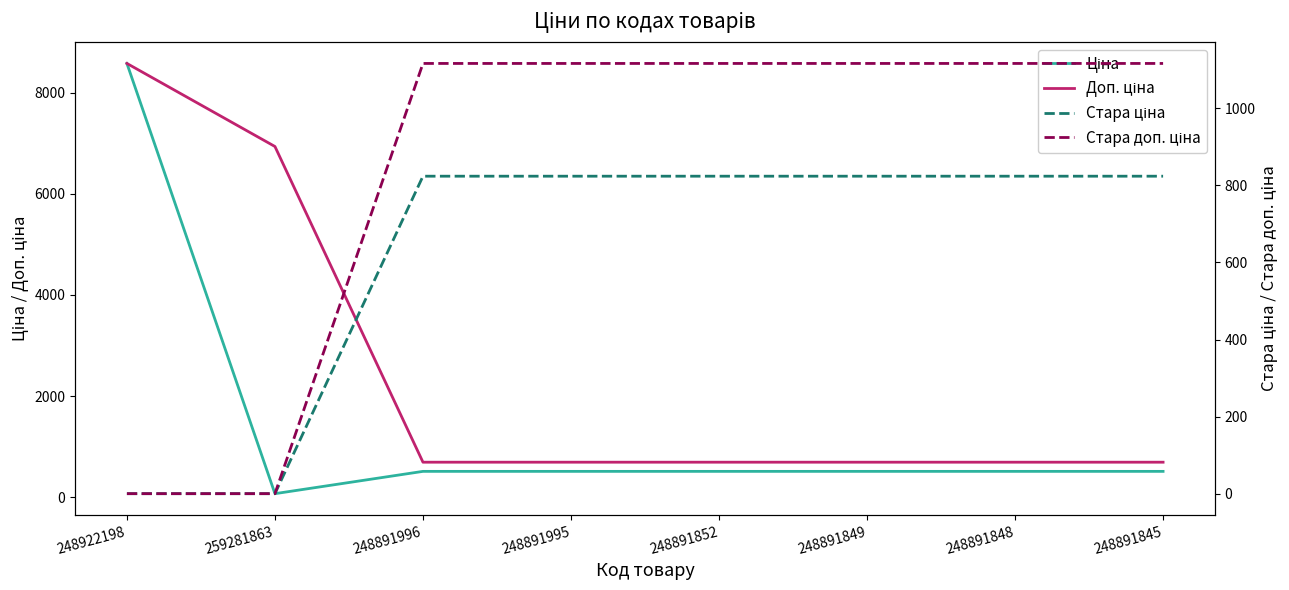

Rank the series at 248891845 from highest to lowest value.

Стара доп. ціна, Стара ціна, Доп. ціна, Ціна